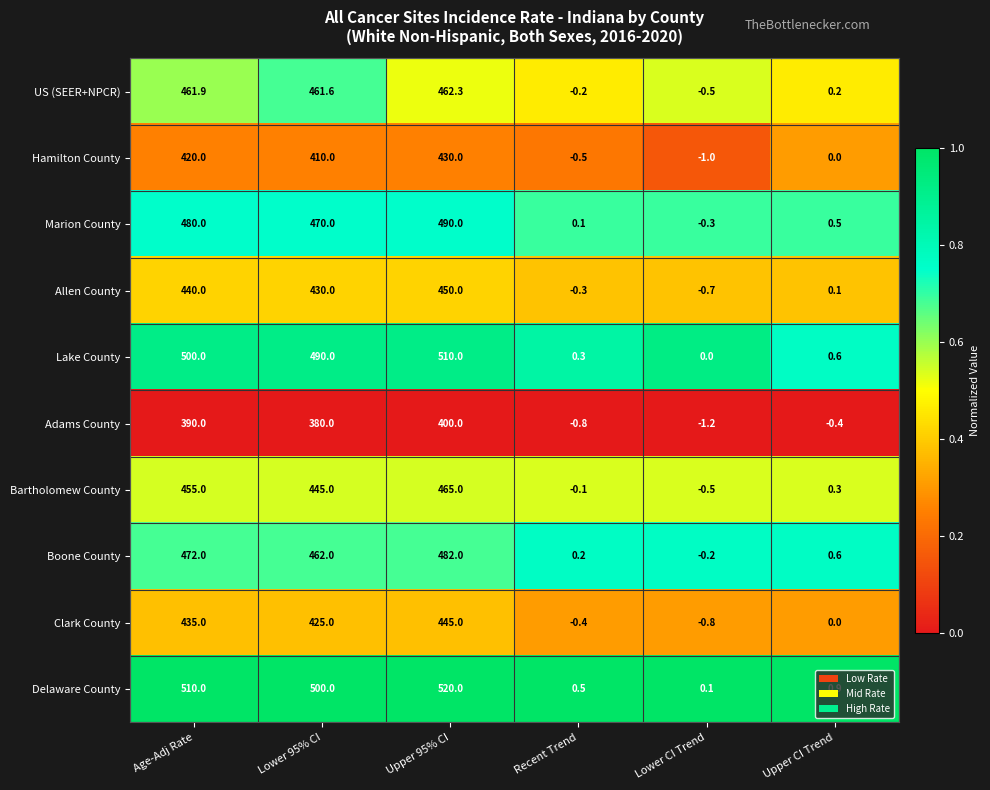

The Boone County series shows 1.0 at Upper CI Trend. True or false?

False